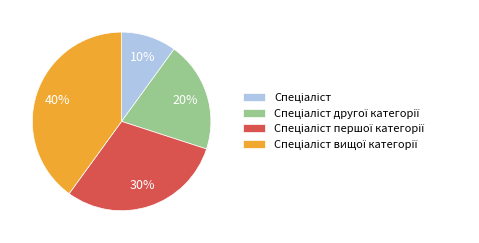

To the nearest percent, what is the average slice percentage?

25%